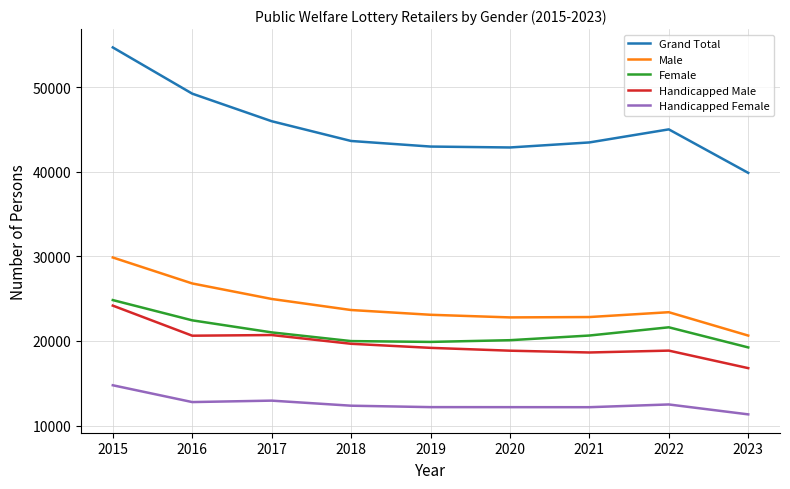

Read the Handicapped Female value at 2019.

12173